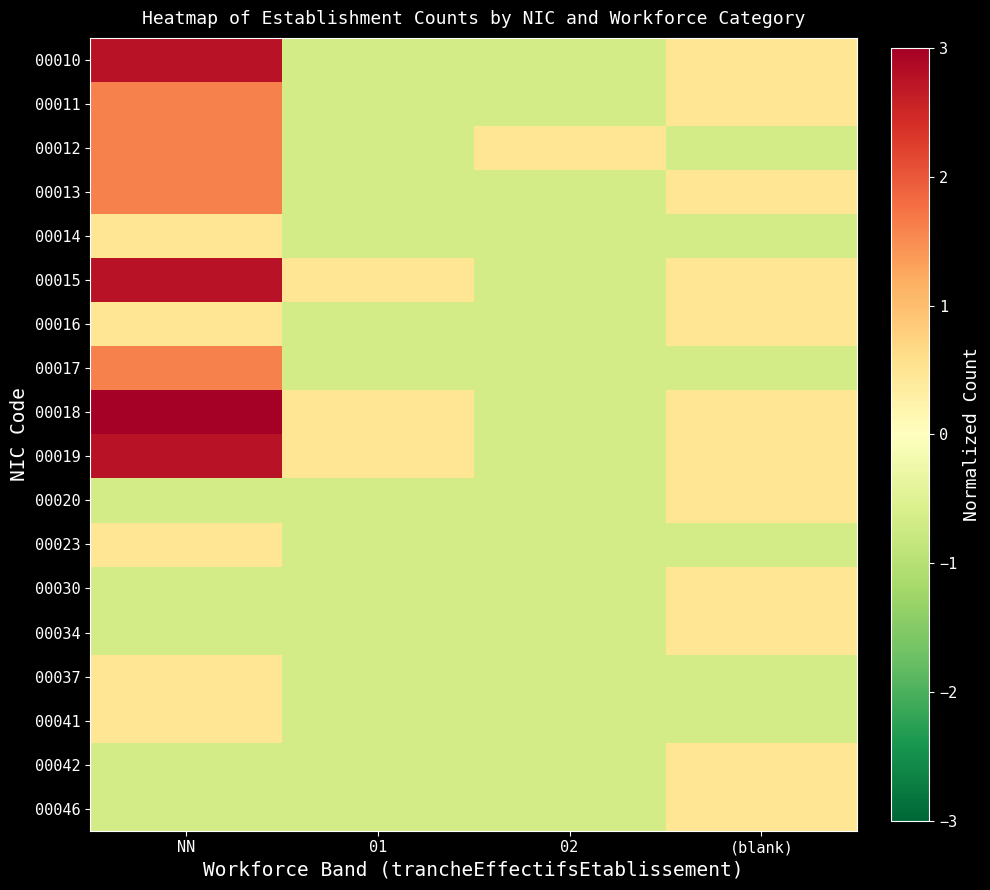

What is the total value across all series at NN?

17.7